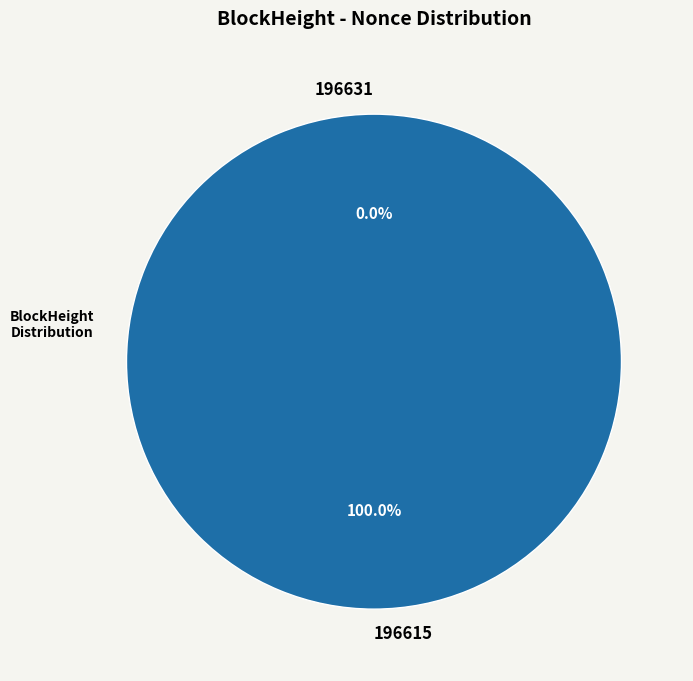

Which category has the smallest portion of the pie?

196631